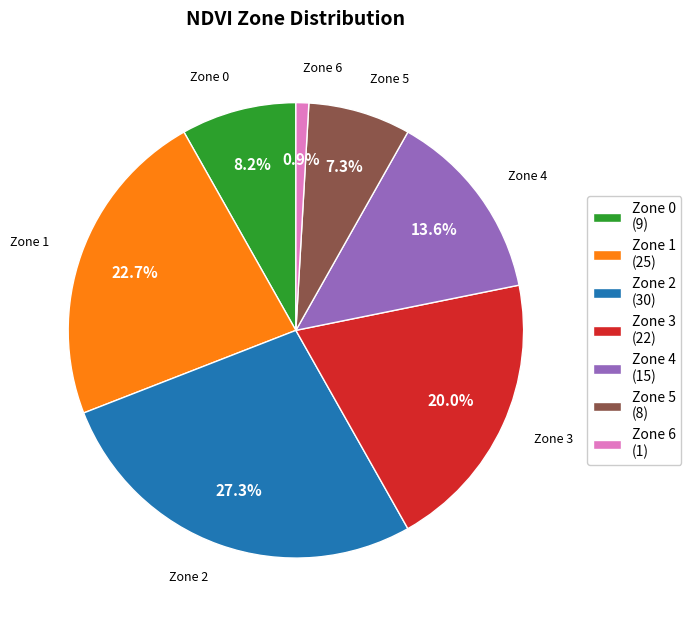

Count the number of slices in the pie.

7